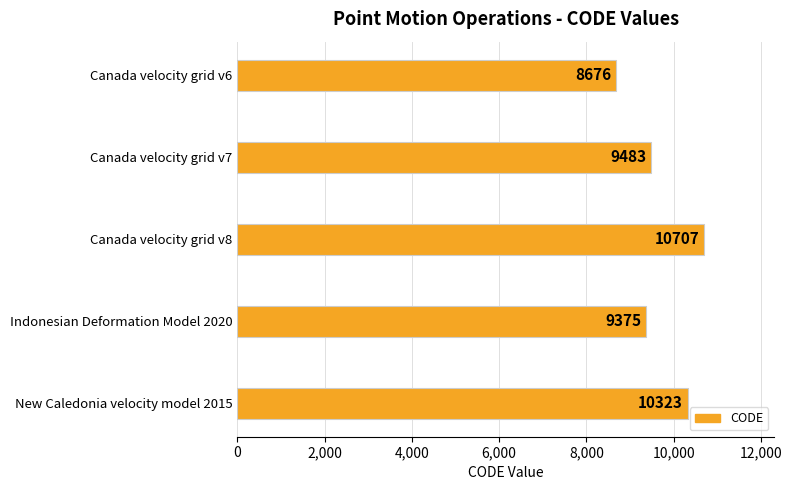

What is the value of the 2nd bar from the top?

9483